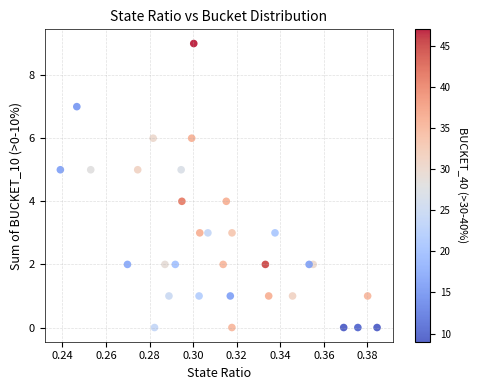

What is the range of Y values (max minus min)?

9